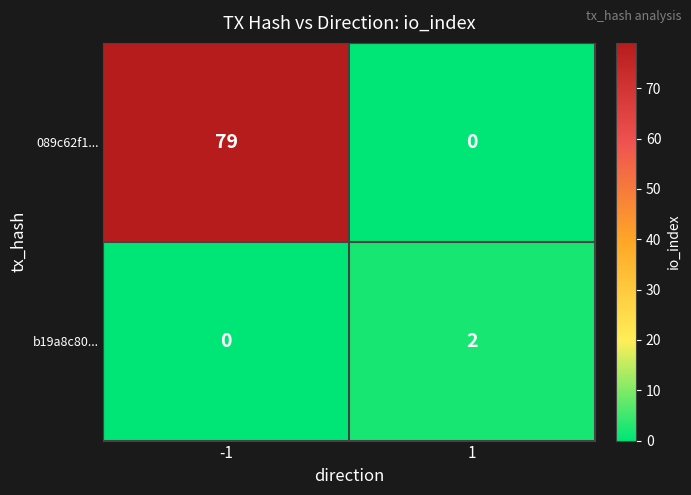

How many categories are shown in the chart?

2